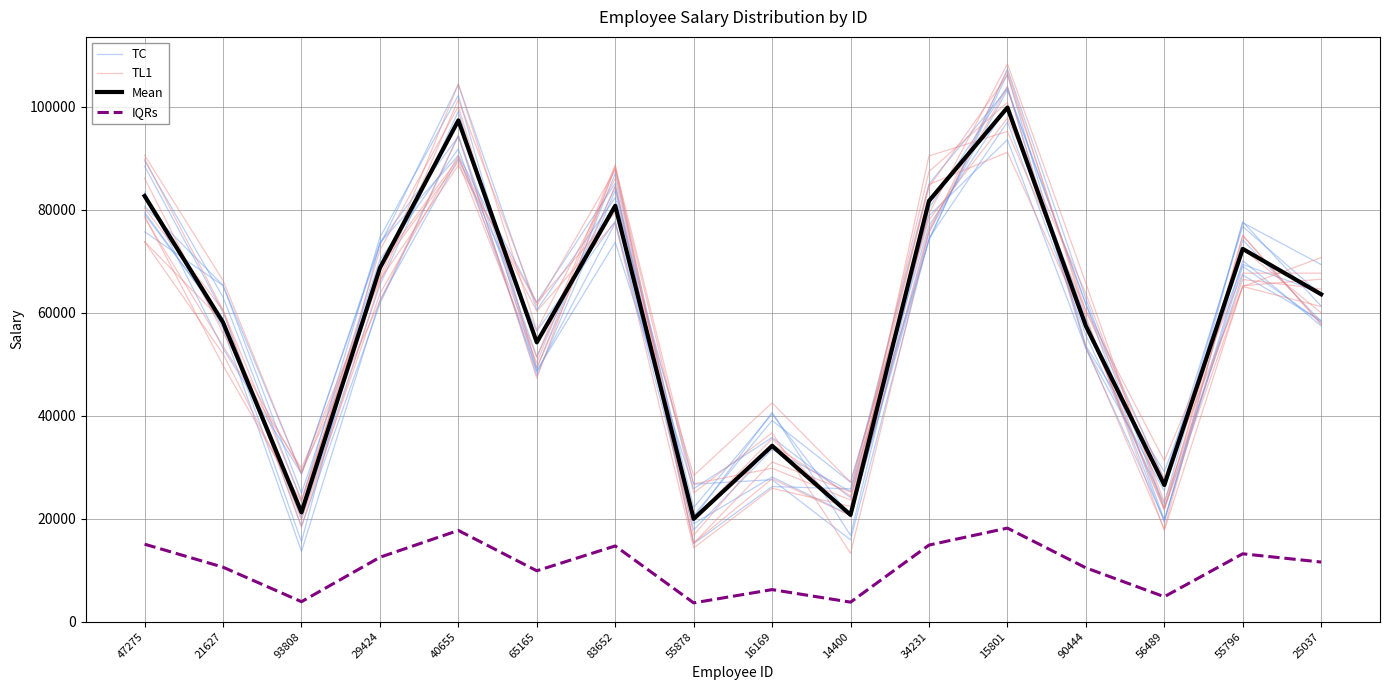

Reading left to right, transcribe all the data shown in this chart.

TC: 47275=80686.6	21627=65324.4	93808=24937.9	29424=70294.5	40655=91881.3	65165=48751.9	83652=73728.3	55878=25812.8	16169=35763.8	14400=24069.2	34231=74072.4	15801=107402.6	90444=62751.1	56489=21934.4	55796=67329.2	25037=58527.5
TL1: 47275=73819.1	21627=58306.5	93808=19739.4	29424=63713.9	40655=90542.6	65165=51333.1	83652=88771.4	55878=16771.7	16169=34484.2	14400=24394.3	34231=79288.3	15801=108376.1	90444=65756.1	56489=22069.1	55796=72370.5	25037=60008.8
Mean: 47275=82694.0	21627=58113.0	93808=21226.0	29424=68716.0	40655=97385.0	65165=54256.0	83652=80799.0	55878=19954.0	16169=34146.0	14400=20740.0	34231=81743.0	15801=99884.0	90444=57432.0	56489=26537.0	55796=72420.0	25037=63593.0
IQRs: 47275=15035.3	21627=10566.0	93808=3859.3	29424=12493.8	40655=17706.4	65165=9864.7	83652=14690.7	55878=3628.0	16169=6208.4	14400=3770.9	34231=14862.4	15801=18160.7	90444=10442.2	56489=4824.9	55796=13167.3	25037=11562.4